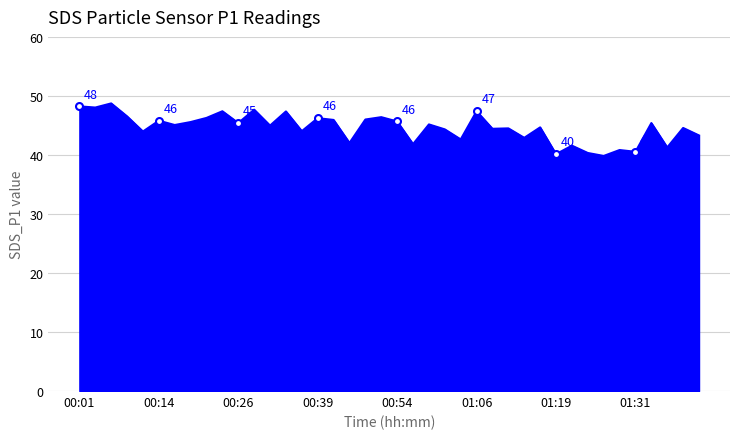

What is the maximum value shown in the chart?

48.7